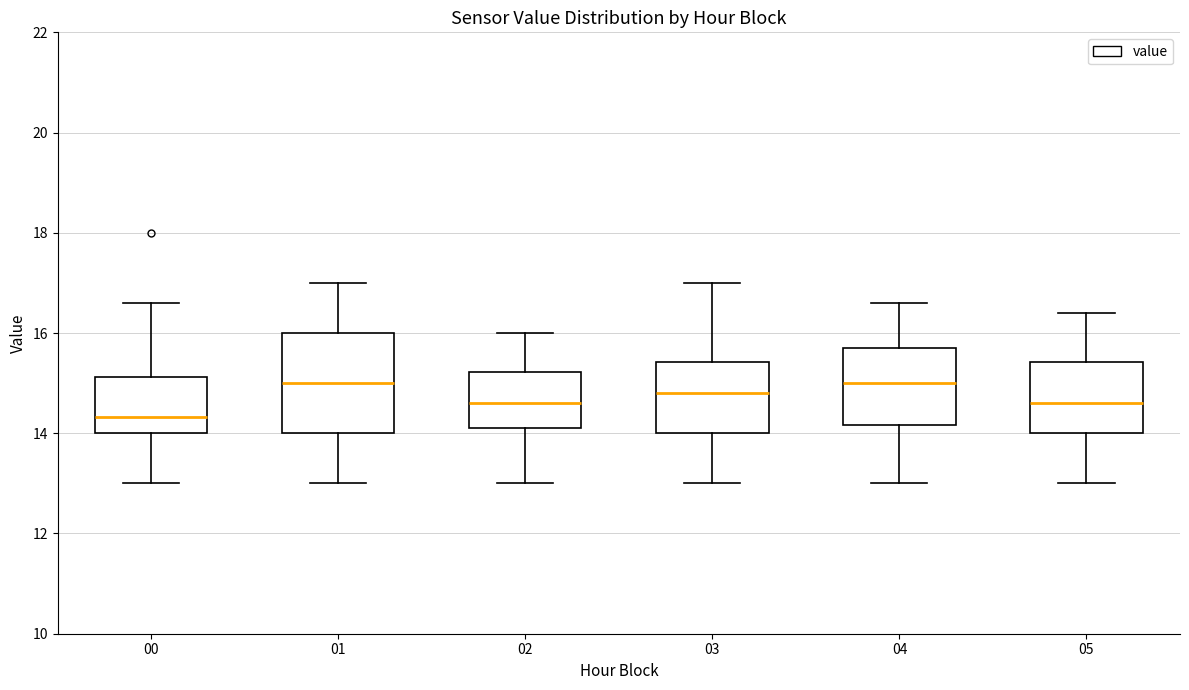

Which box is the tallest, from its lower edge to its upper edge?

01